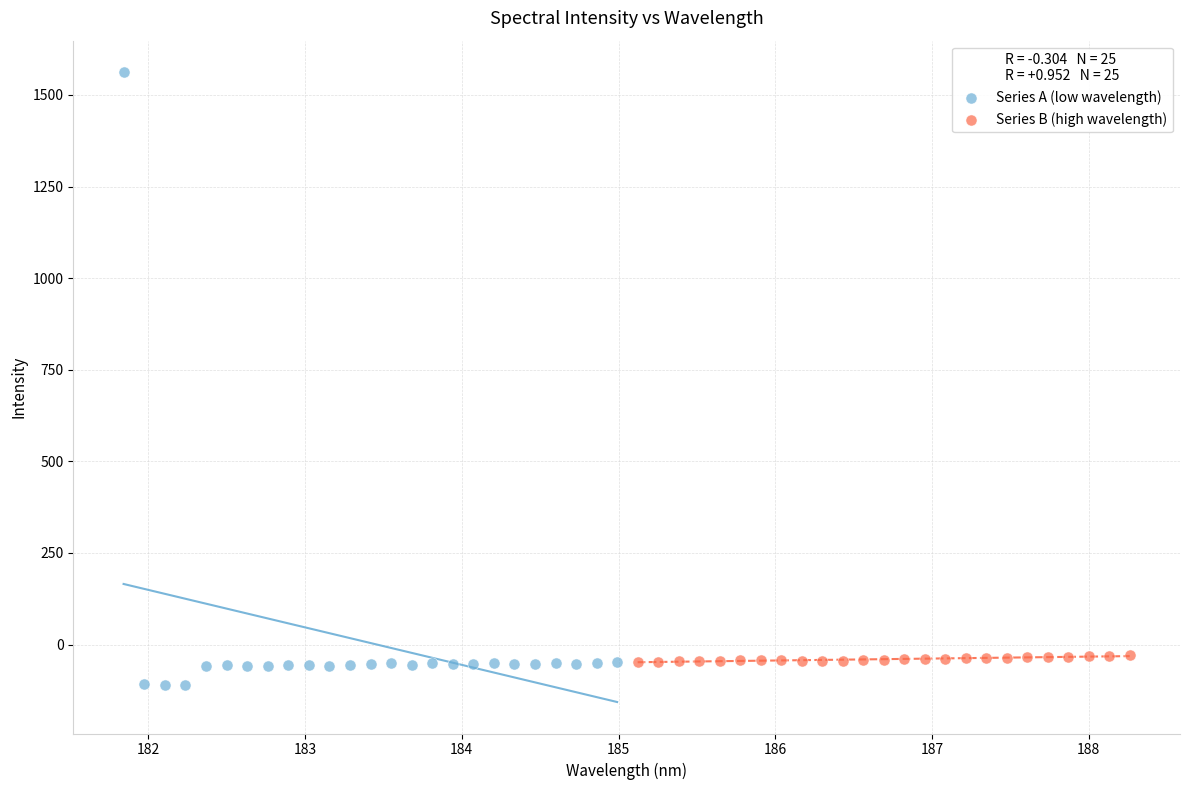

Which series has the widest spread of Y values?

Series A (low wavelength)